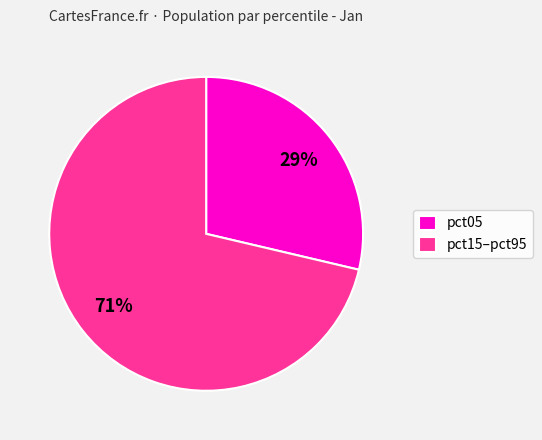

To the nearest percent, what percentage of the pie is pct15–pct95?

71%